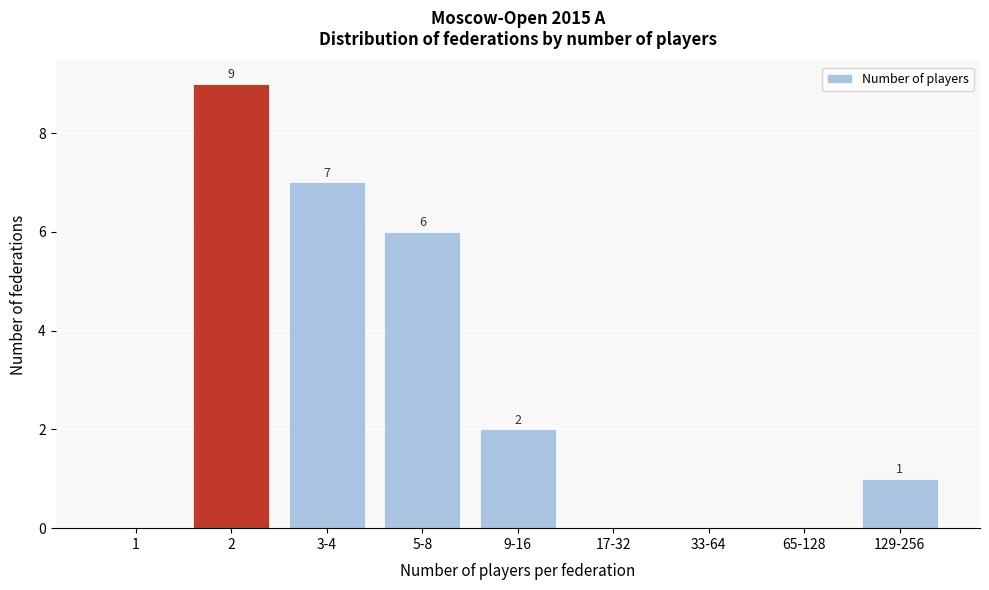

Reading left to right, what are all the values shown in this chart?

1=0	2=9	3-4=7	5-8=6	9-16=2	17-32=0	33-64=0	65-128=0	129-256=1